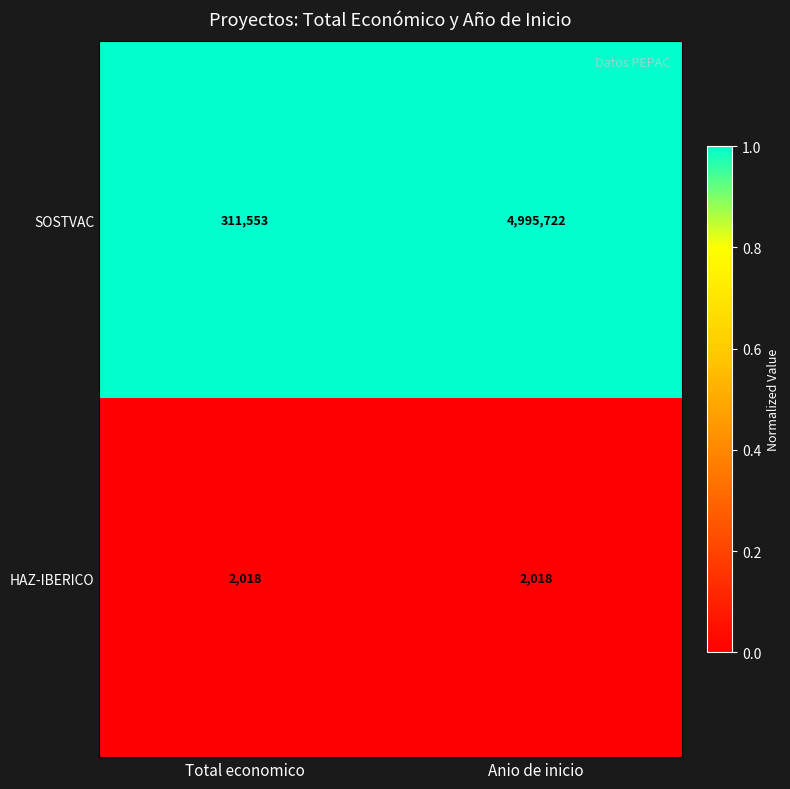

What value does the SOSTVAC series have at Anio de inicio?

4995722